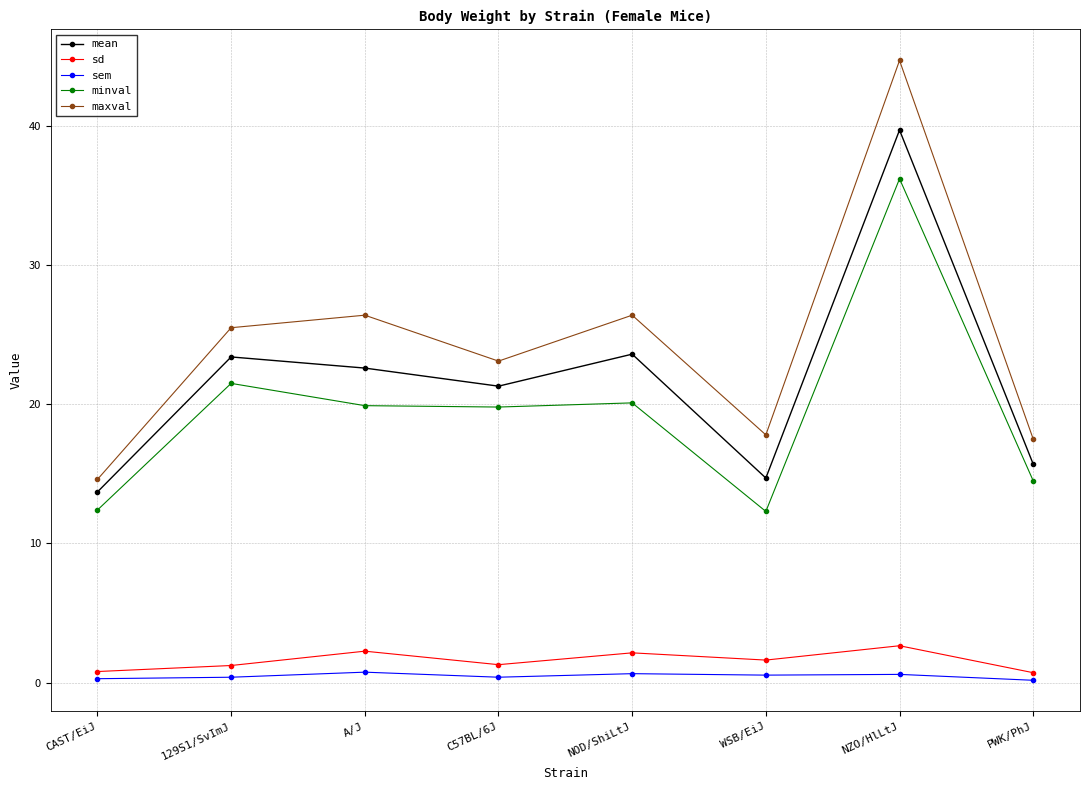

What is the sum of the minval values at C57BL/6J and CAST/EiJ?

32.2